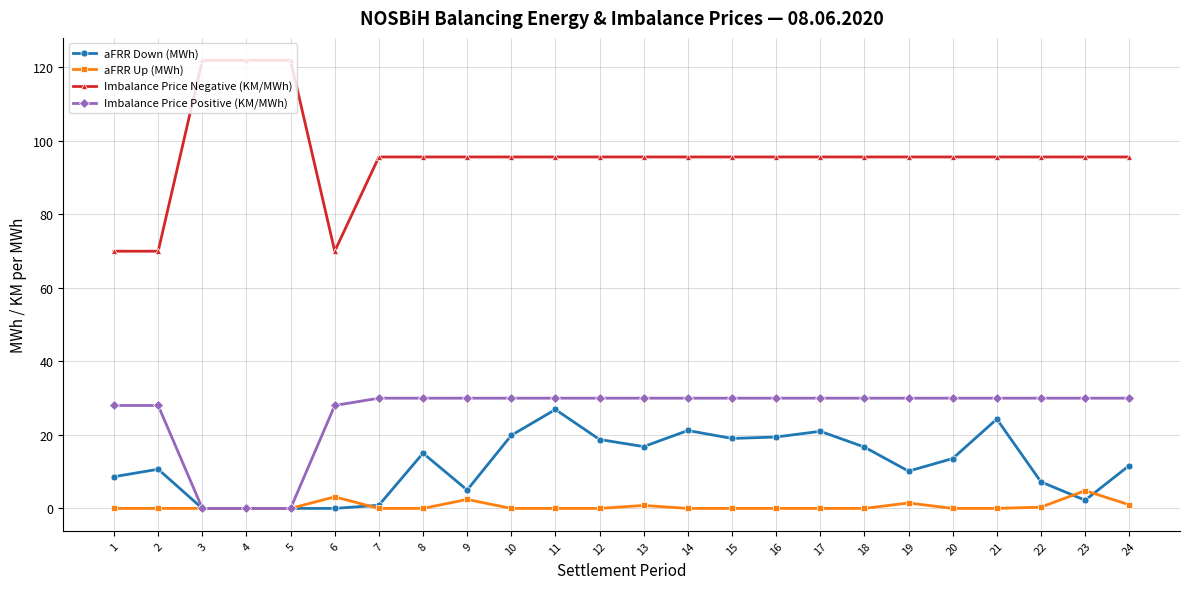

What is the difference between the Imbalance Price Positive (KM/MWh) values at 11 and 5?

30.0